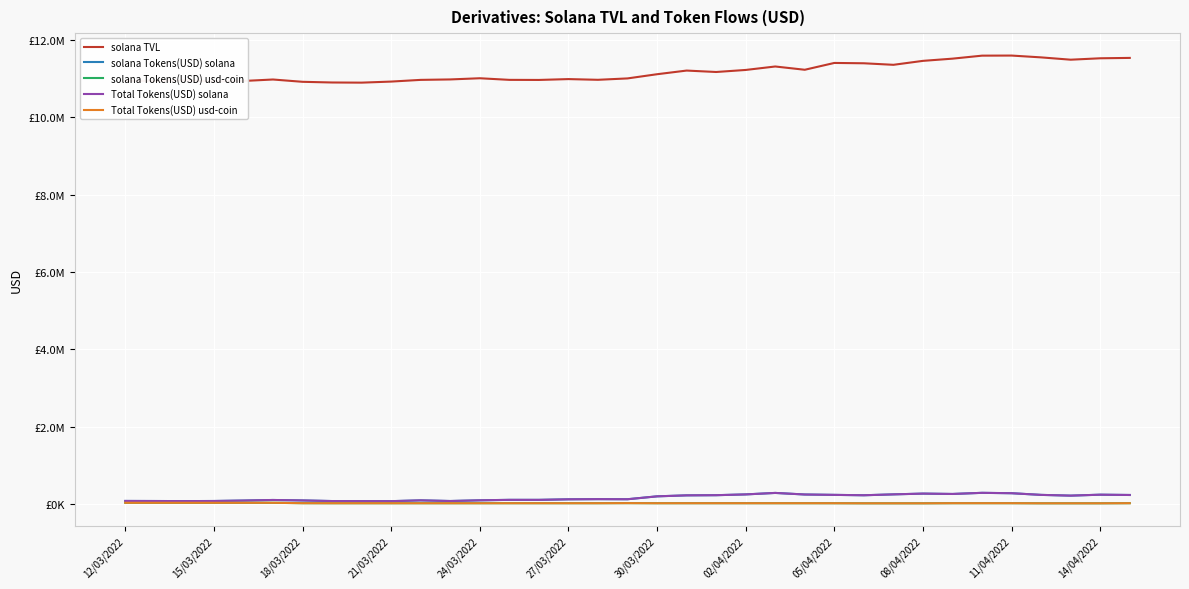

What is the highest value of the solana Tokens(USD) usd-coin series?

27751.2